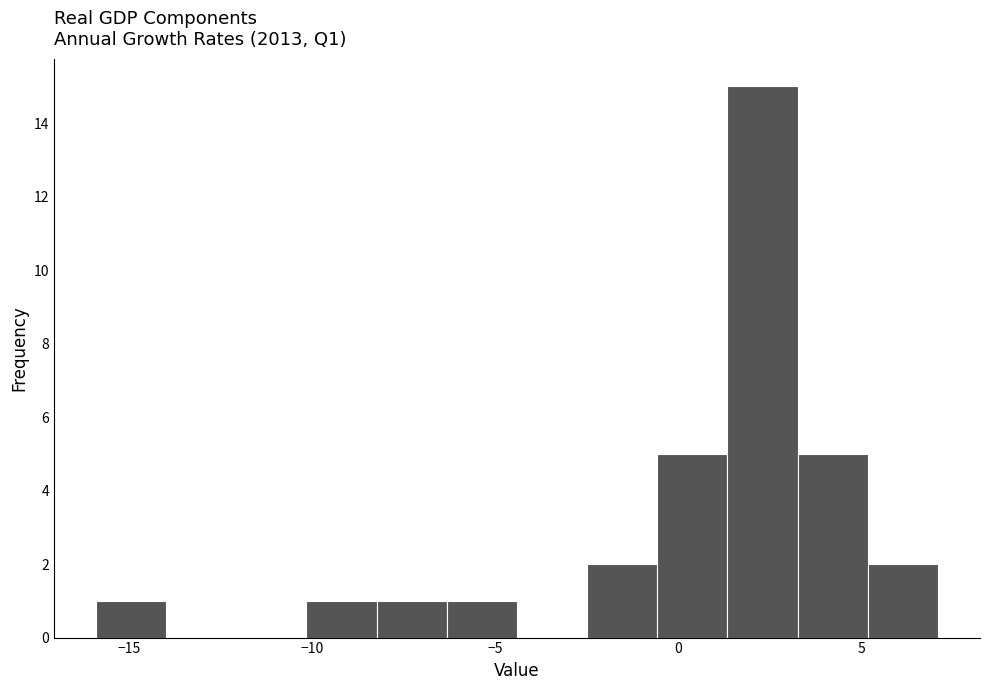

Read against the x-axis, roughly where is the centre of the tallest bar?

2.5